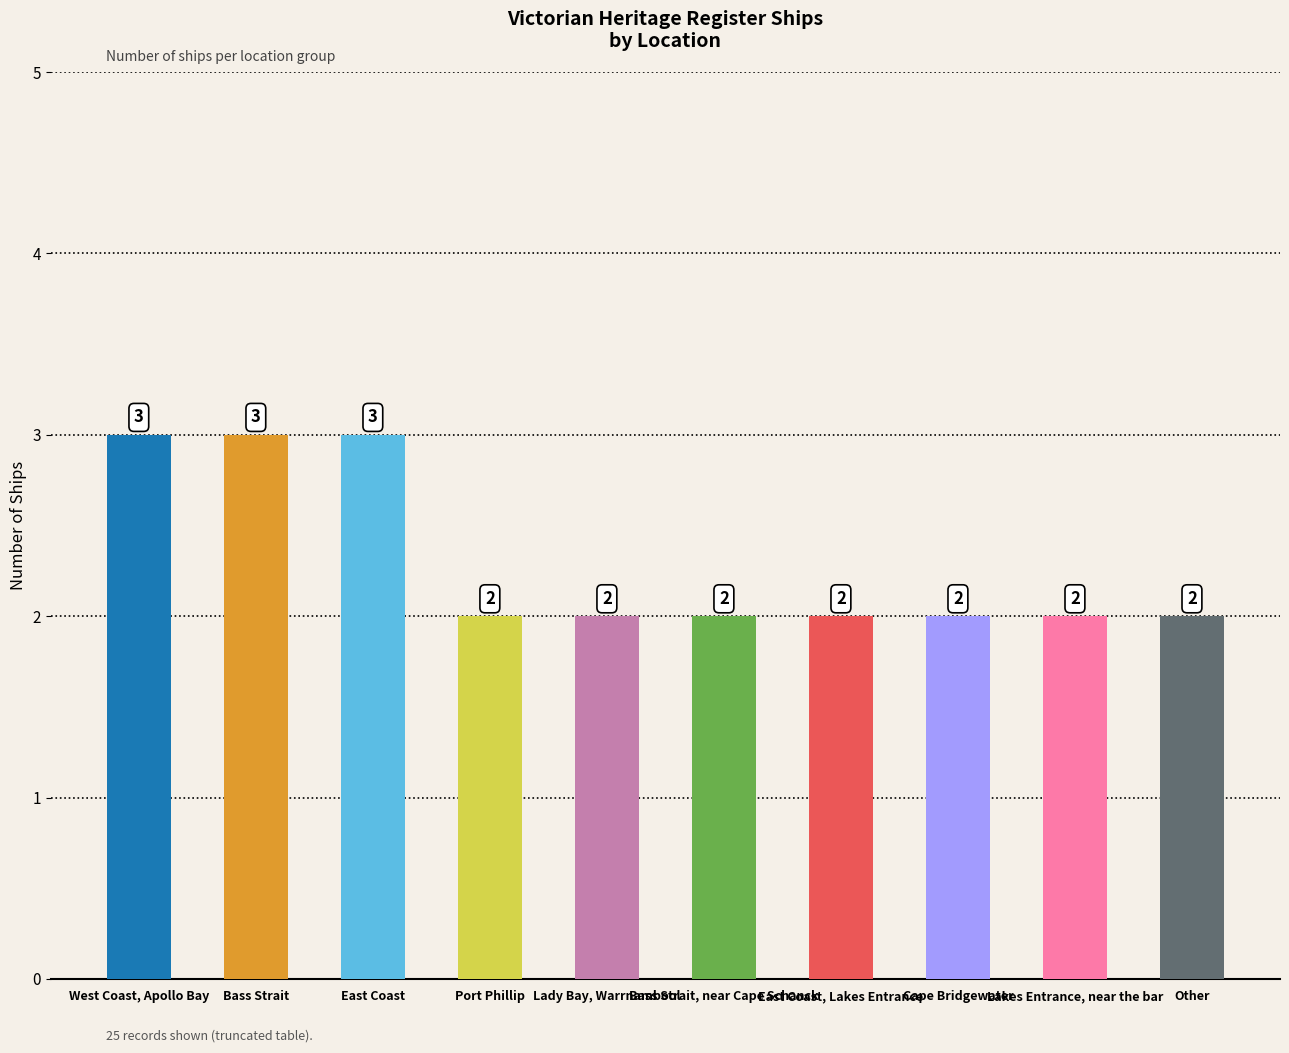

What is the sum of all values?

23